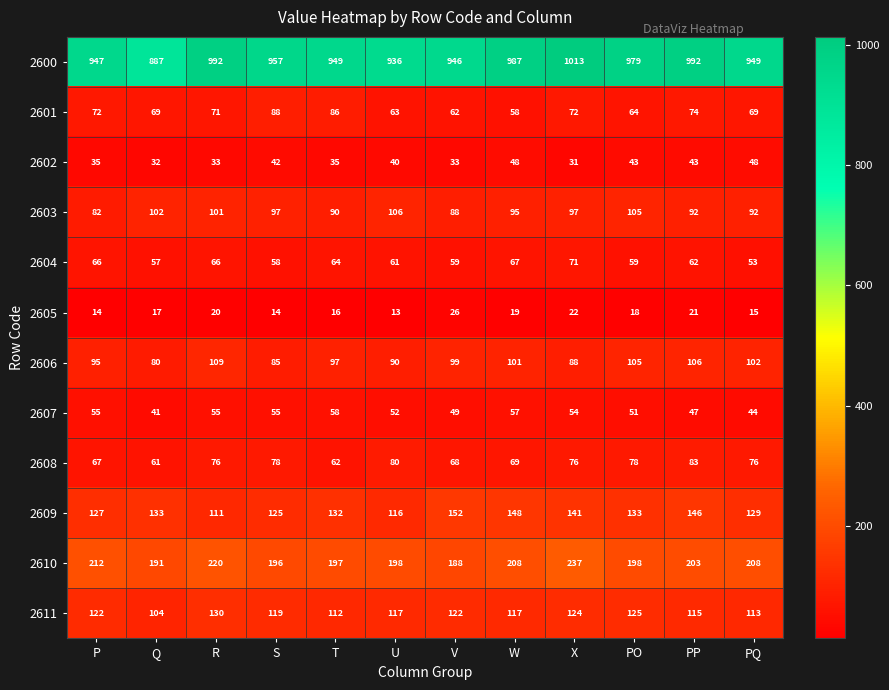

What is the total value across all series at P?

1894